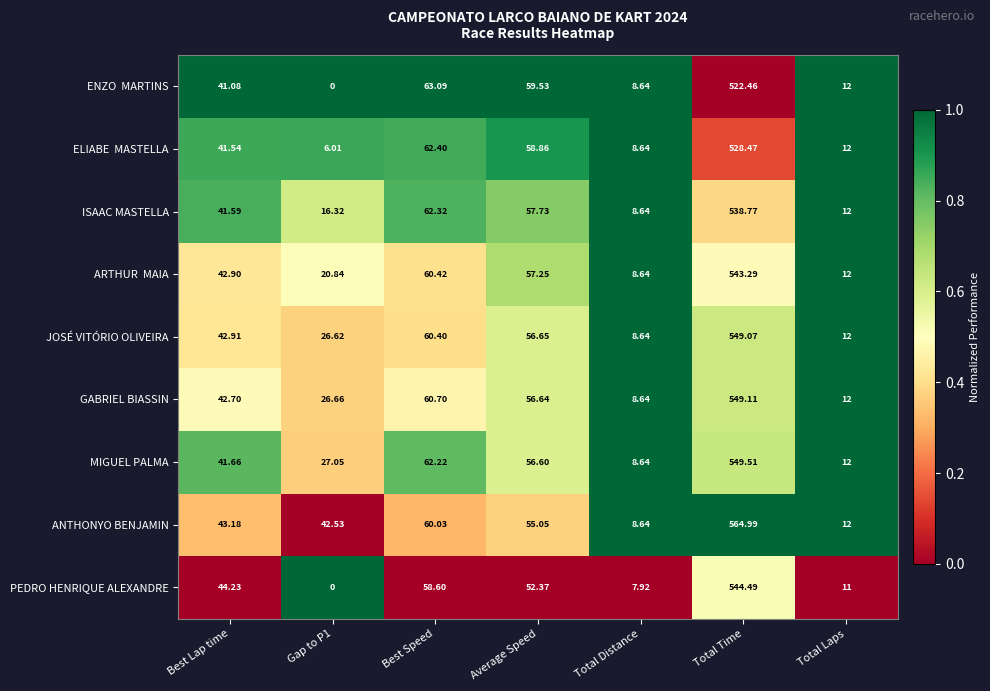

Where does the PEDRO HENRIQUE ALEXANDRE series first go above 44?

Best Lap time